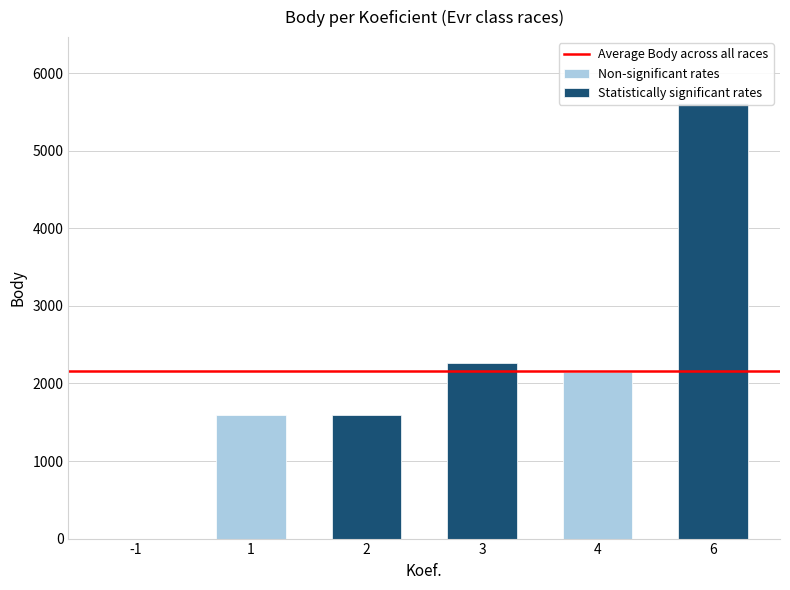

Between 4 and -1, which is larger?

4